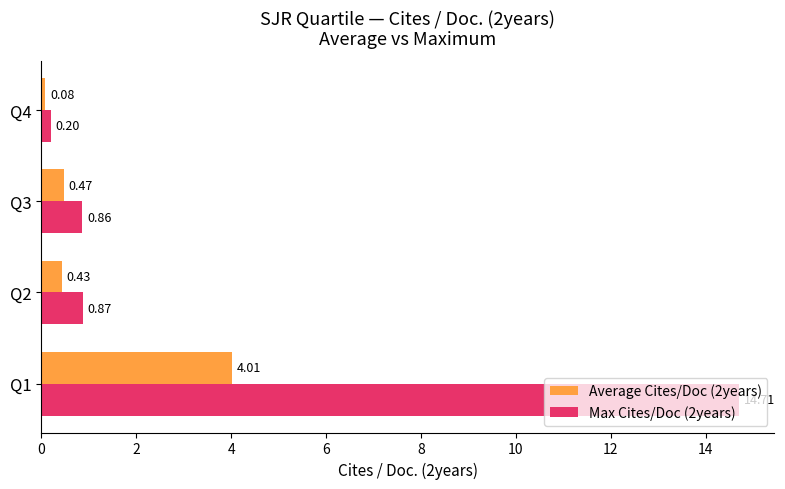

Which series has the largest range (max minus min)?

Max Cites/Doc (2years)